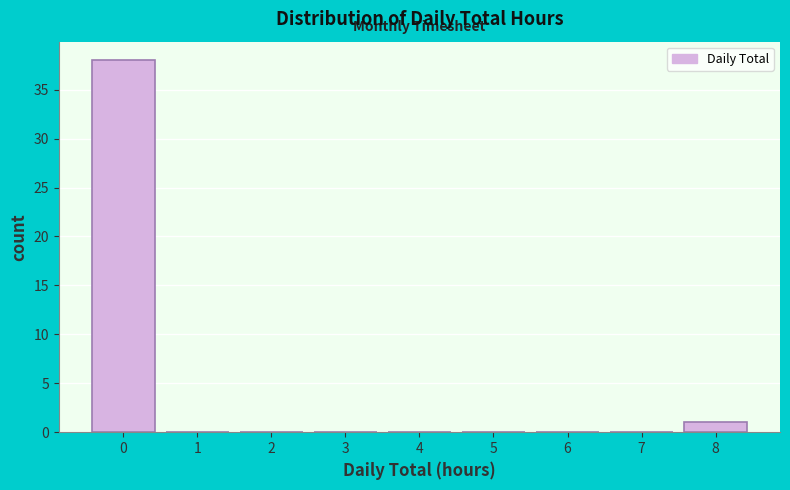

Reading left to right, list every bar in this chart as the range it spans on the x-axis followed by its height. The values are not printed on the chart, so give them approximately, as read against the axis.

-0.5 to 0.5: 38
0.5 to 1.5: 0
1.5 to 2.5: 0
2.5 to 3.5: 0
3.5 to 4.5: 0
4.5 to 5.5: 0
5.5 to 6.5: 0
6.5 to 7.5: 0
7.5 to 8.5: 1